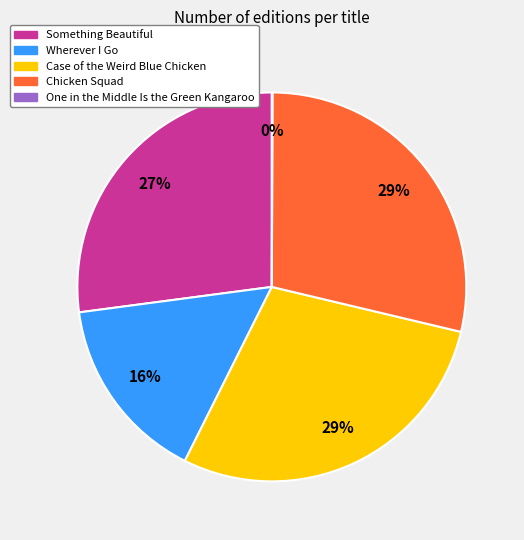

Is the sum of Chicken Squad and Wherever I Go greater than half?

No